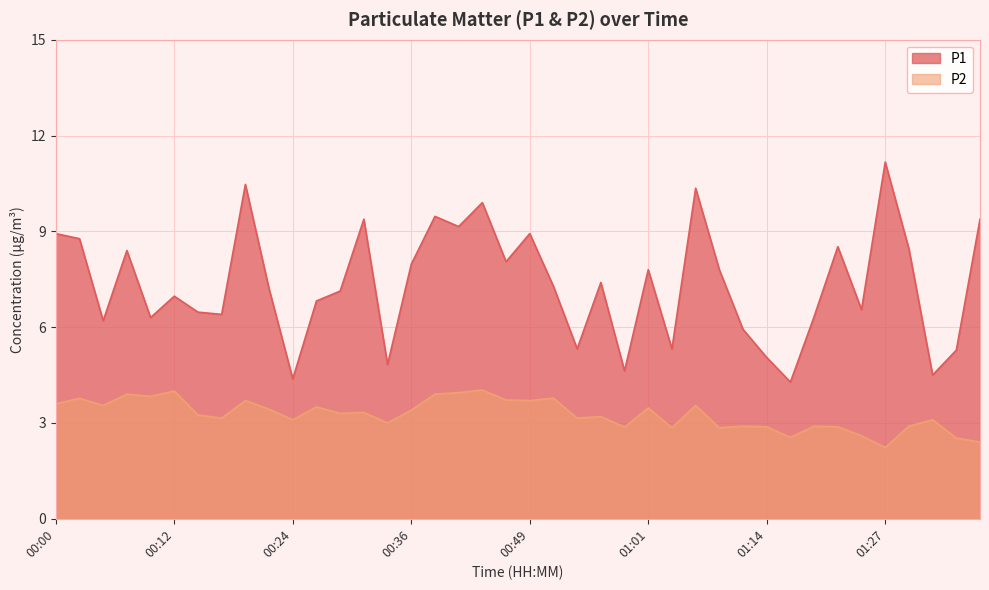

What is the maximum value for P2?

4.0